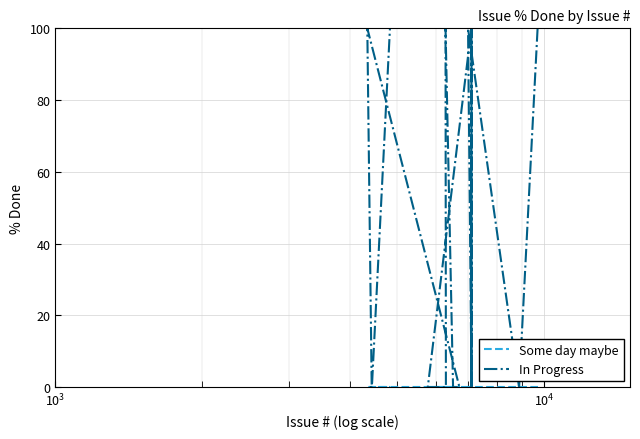

Reading left to right, extract all data points from this chart.

Some day maybe: 0	0	0	0	0	0	0	0	0	0	0	0	0	0	0	0	0	0	0	0
In Progress: 100	0	0	100	0	100	0	0	100	0	0	0	100	0	0	100	0	0	0	100